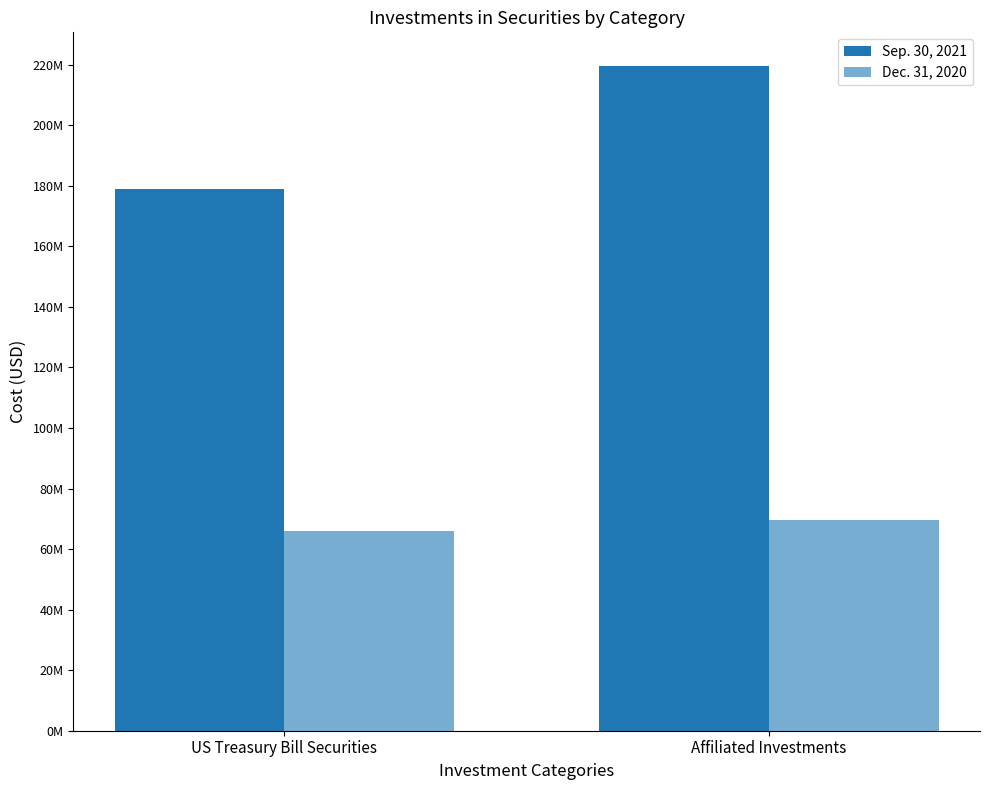

Count the Dec. 31, 2020 values in the range 65978758 to 69709628.

2